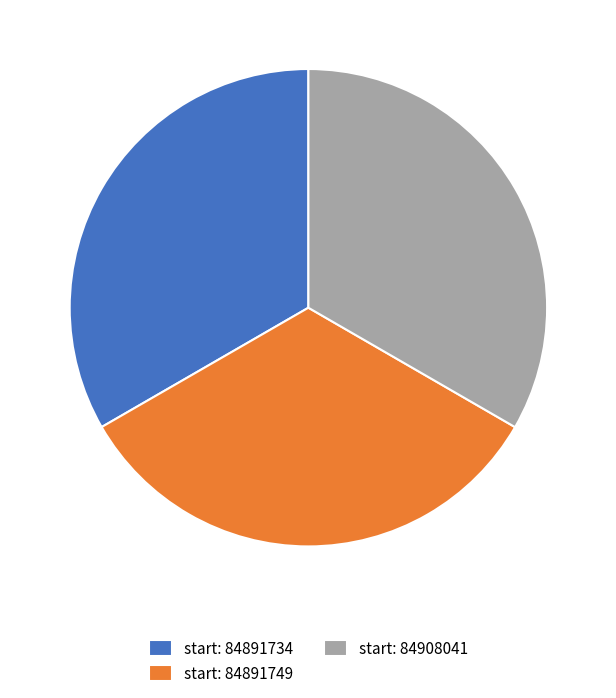

Approximately how many times larger is the value at start: 84891749 compared to start: 84891734?

1.0